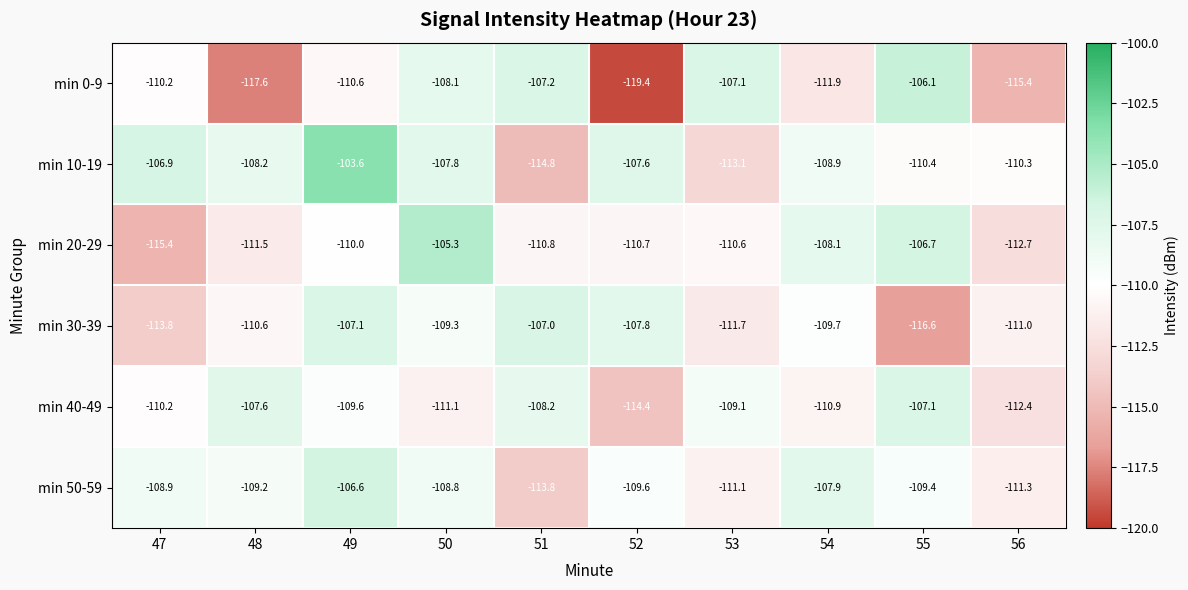

Which series changed the most between 50 and 54?

min 0-9